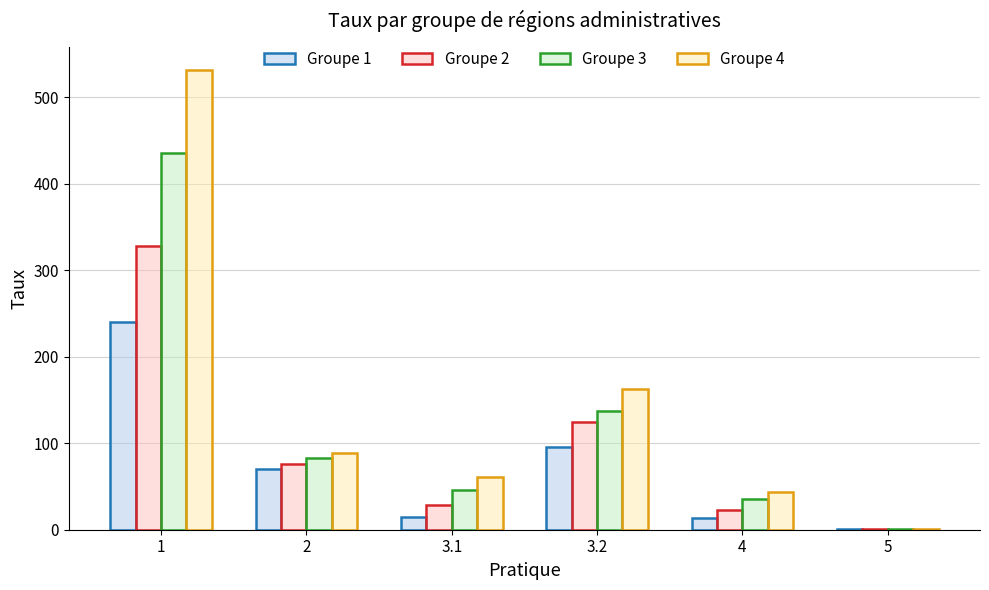

At which label is Groupe 3 closest to 218?

3.2